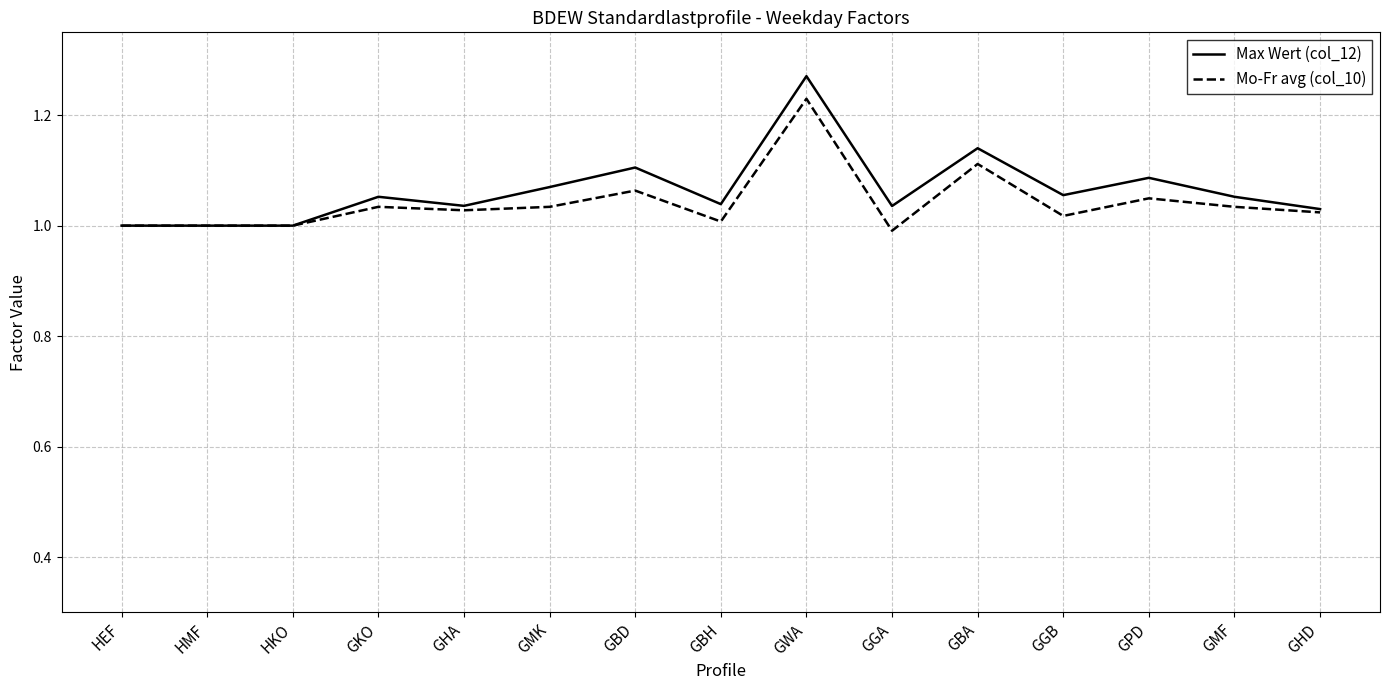

Which category has the highest value across all series?

GWA